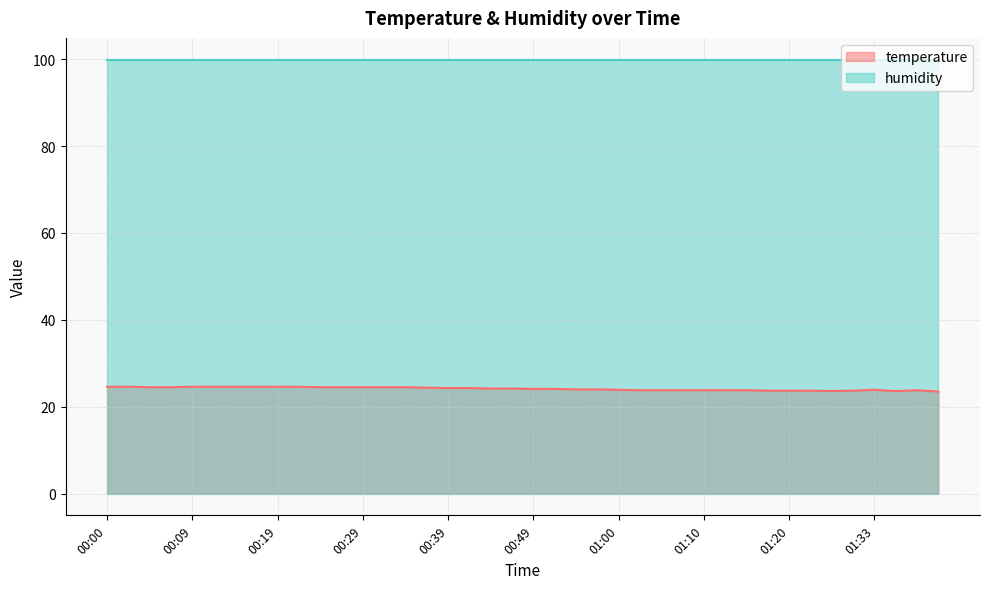

What is the ratio of the value at 00:12 to the value at 01:17?

1.0